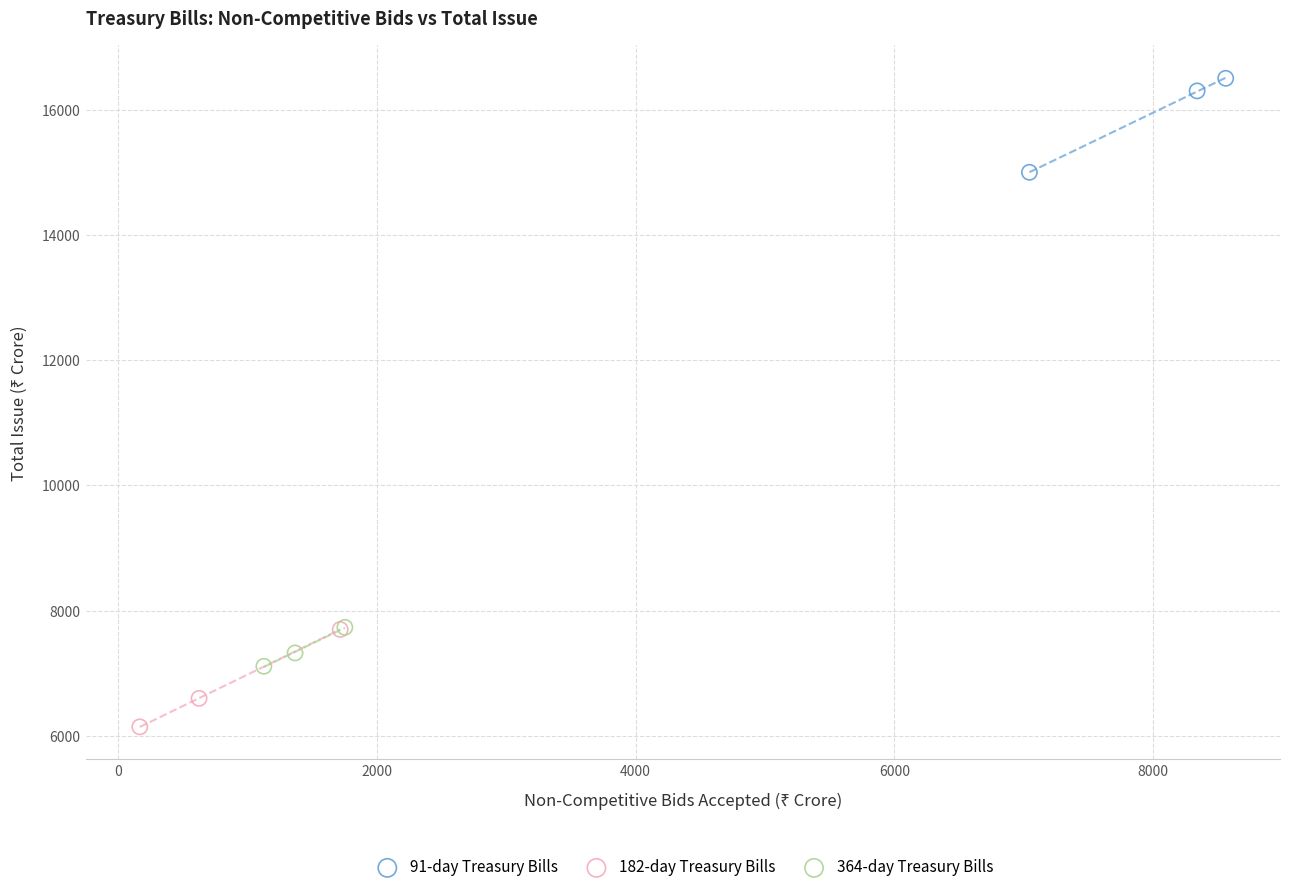

Which series reaches the minimum Y coordinate?

182-day Treasury Bills